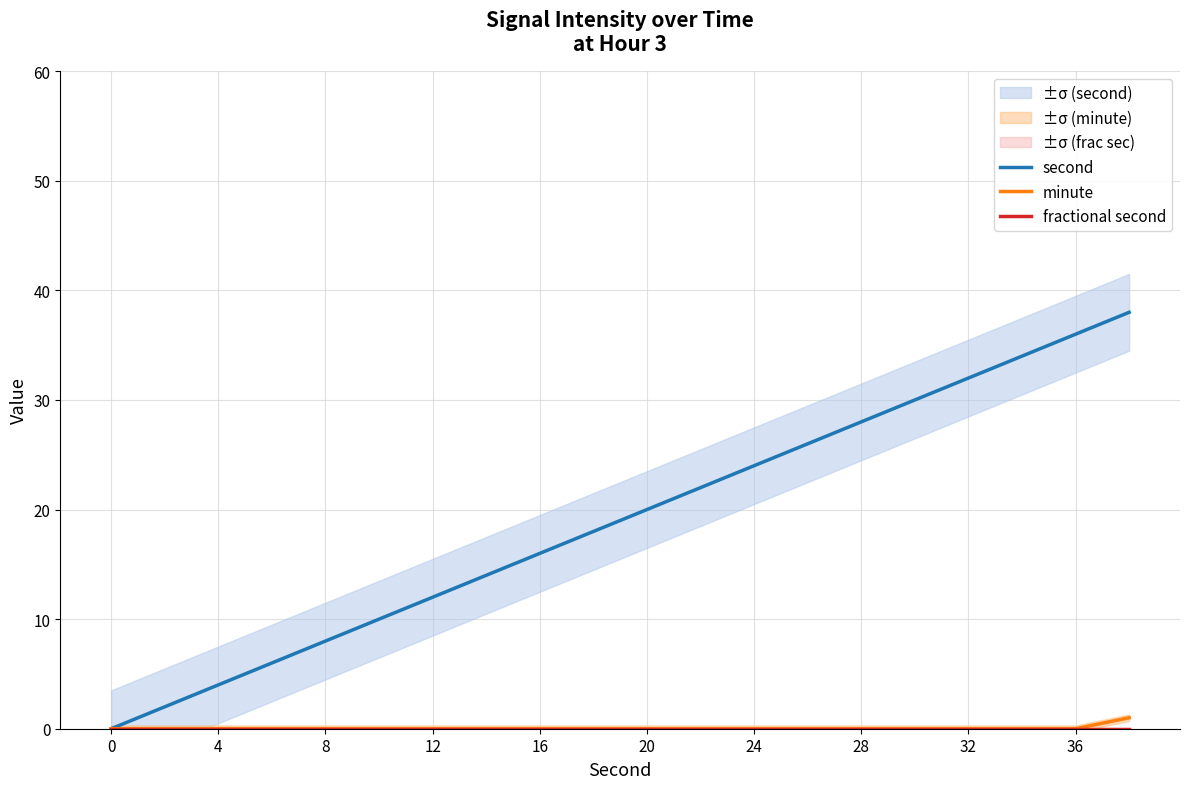

The second series shows 21 at 12. True or false?

False